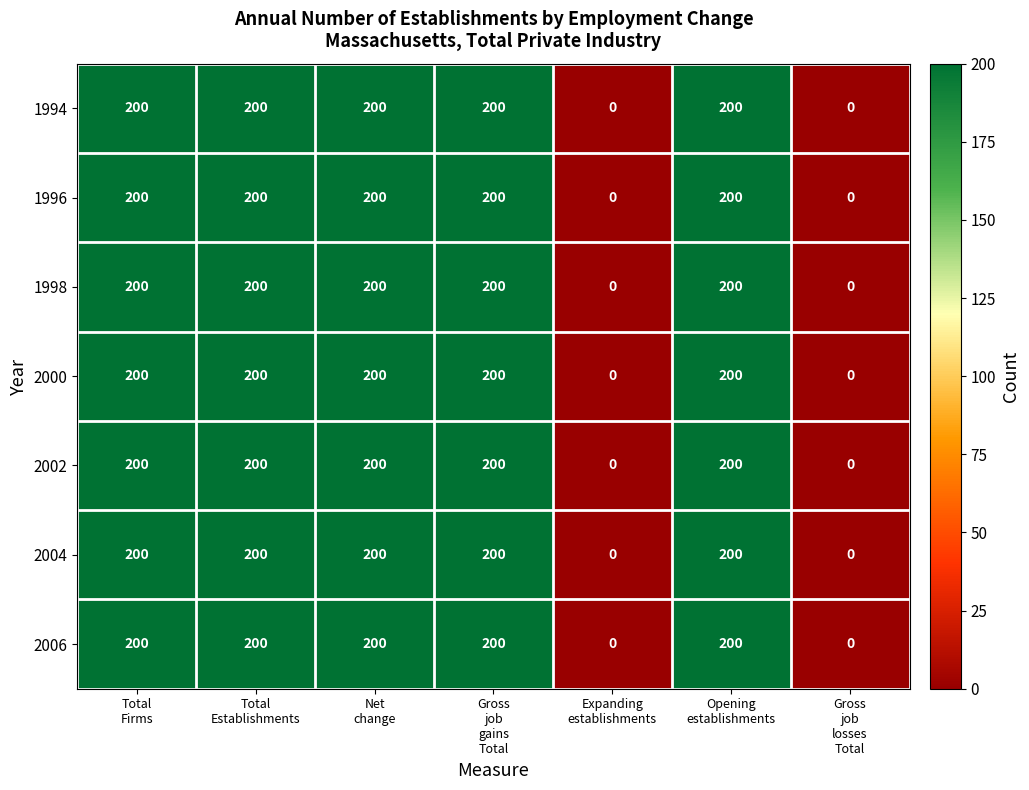

What is the sum of all 1994 values?

1000